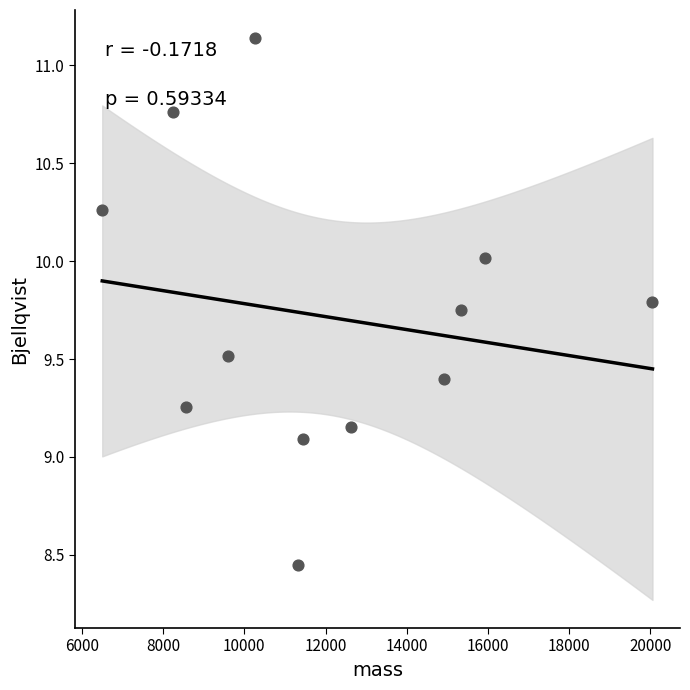

What is the average Y value?

9.7